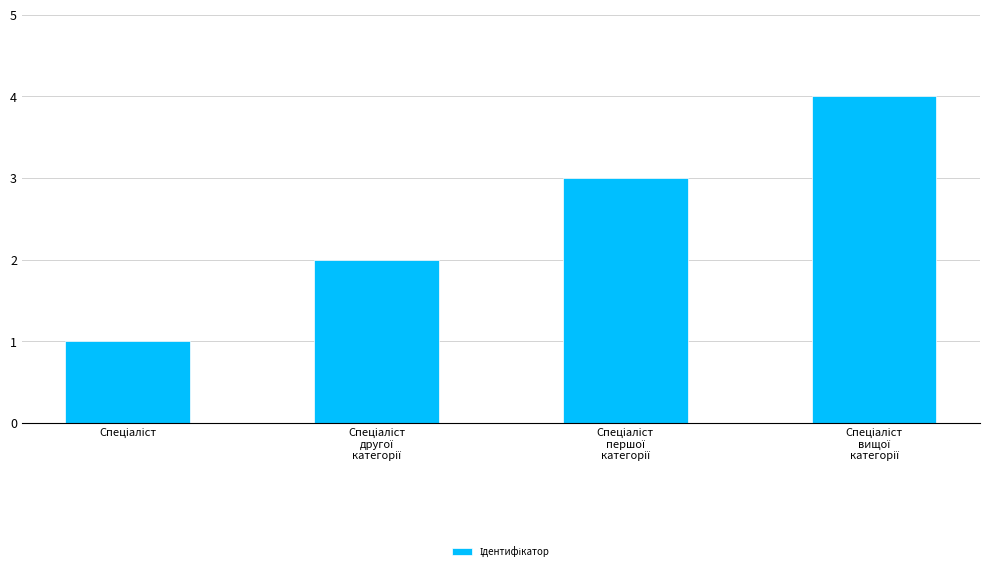

What is the difference between the maximum and minimum values?

3